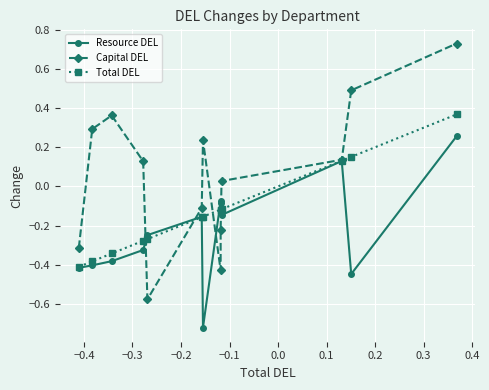

Count the number of categories in the chart.

13